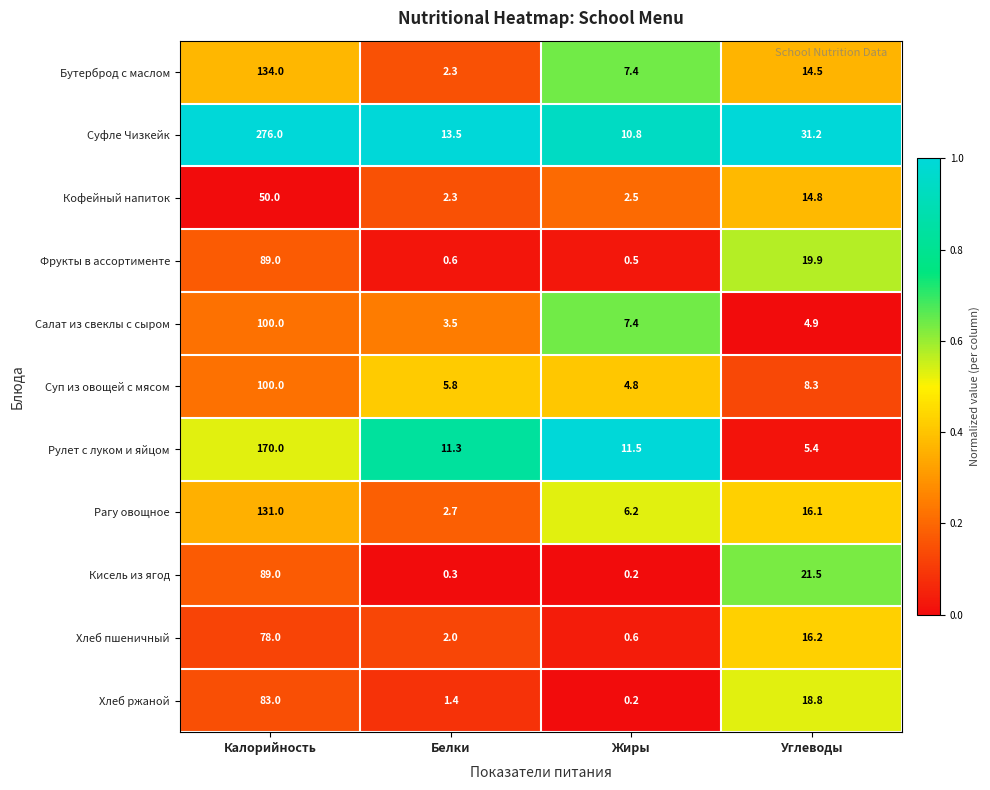

The Бутерброд с маслом series shows 201.7 at Калорийность. True or false?

False